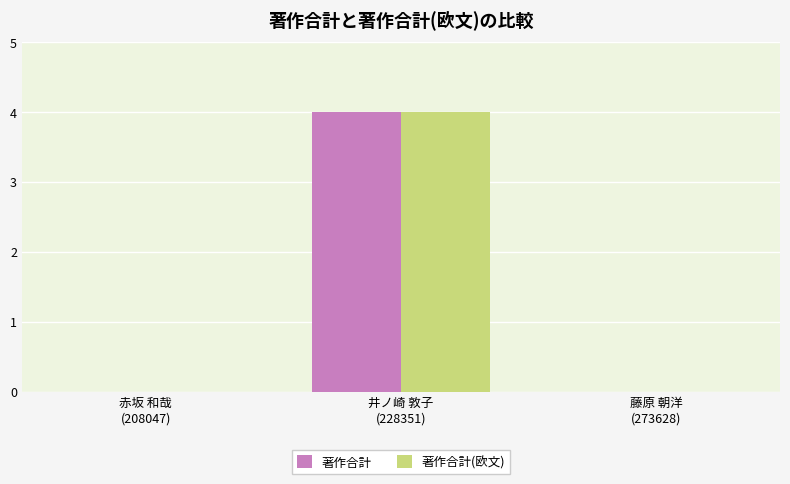

Count the number of data series in this chart.

2